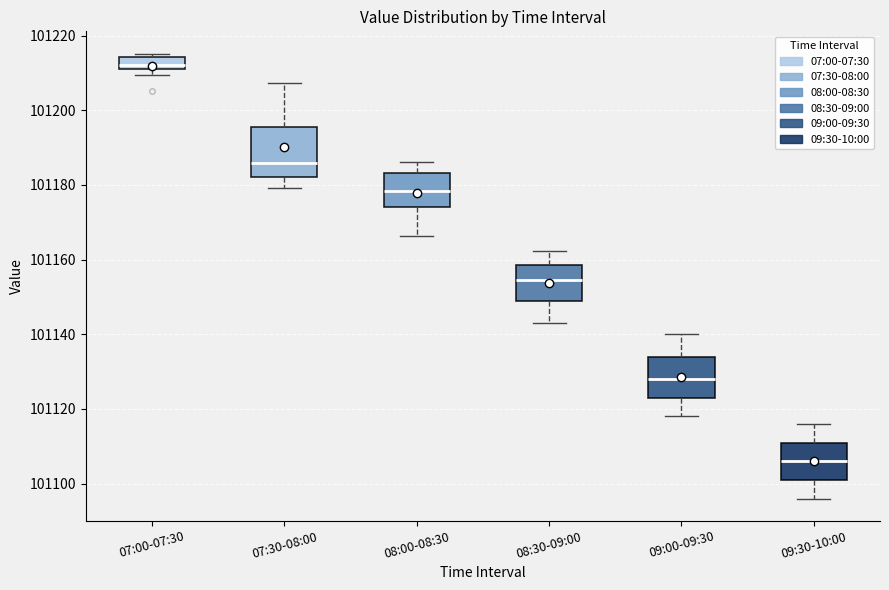

Comparing the boxes themselves (not the whiskers), which one is the tallest?

07:30-08:00